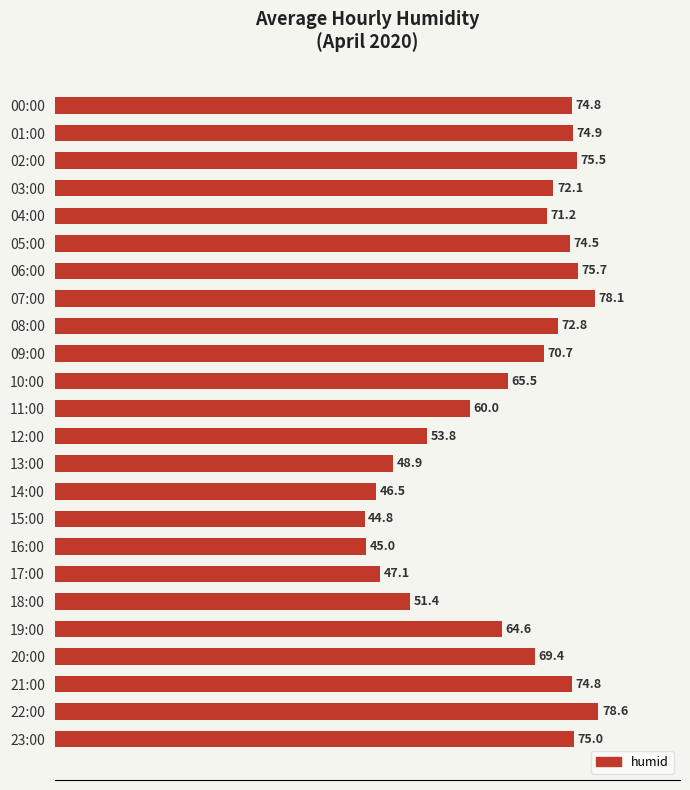

Count the number of categories in the chart.

24